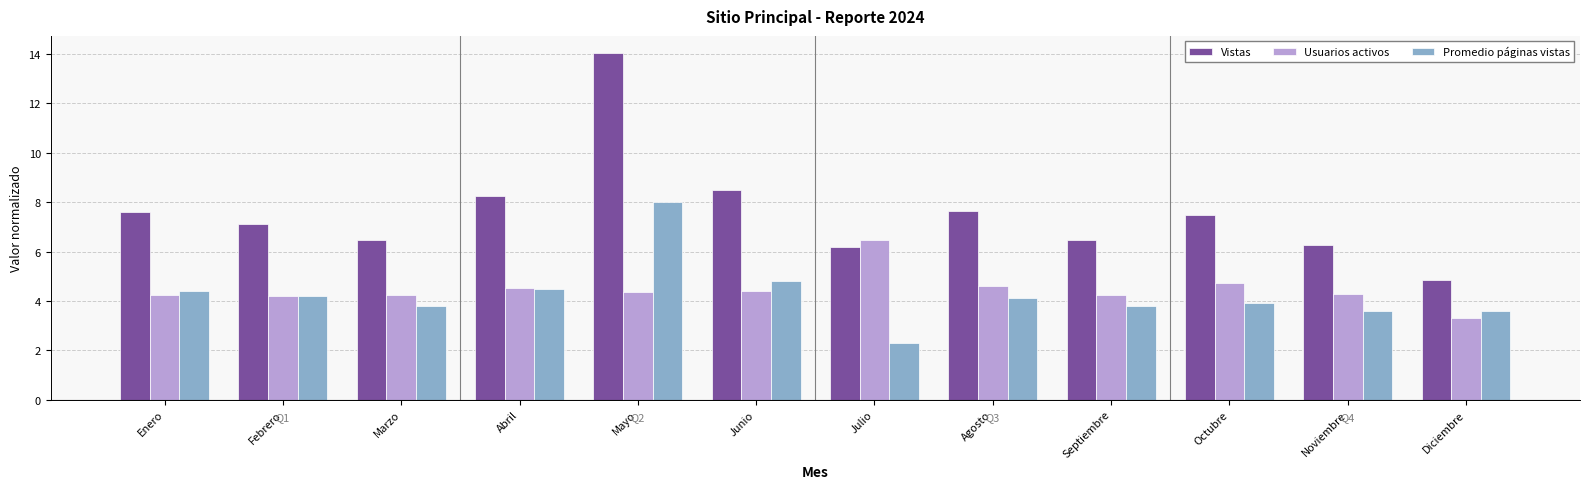

True or false: Promedio páginas vistas has a value of 5.7 at Octubre.

False